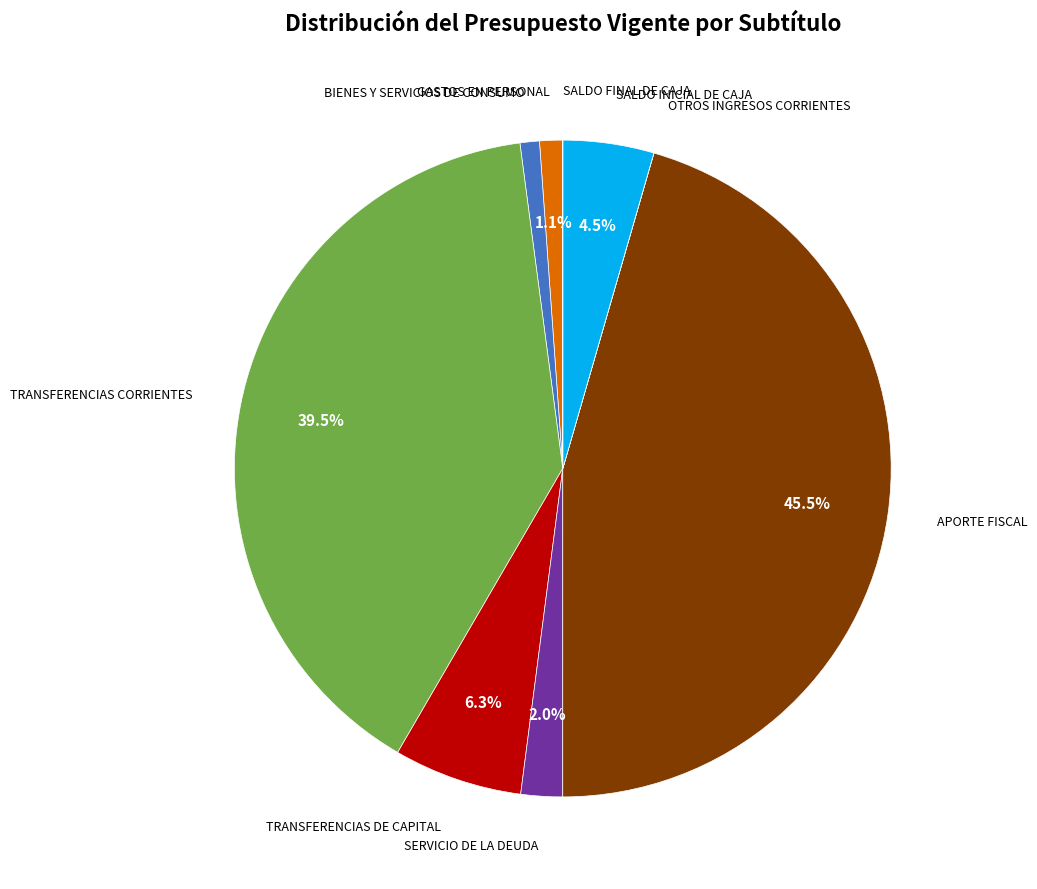

Is there a majority slice in this chart?

No